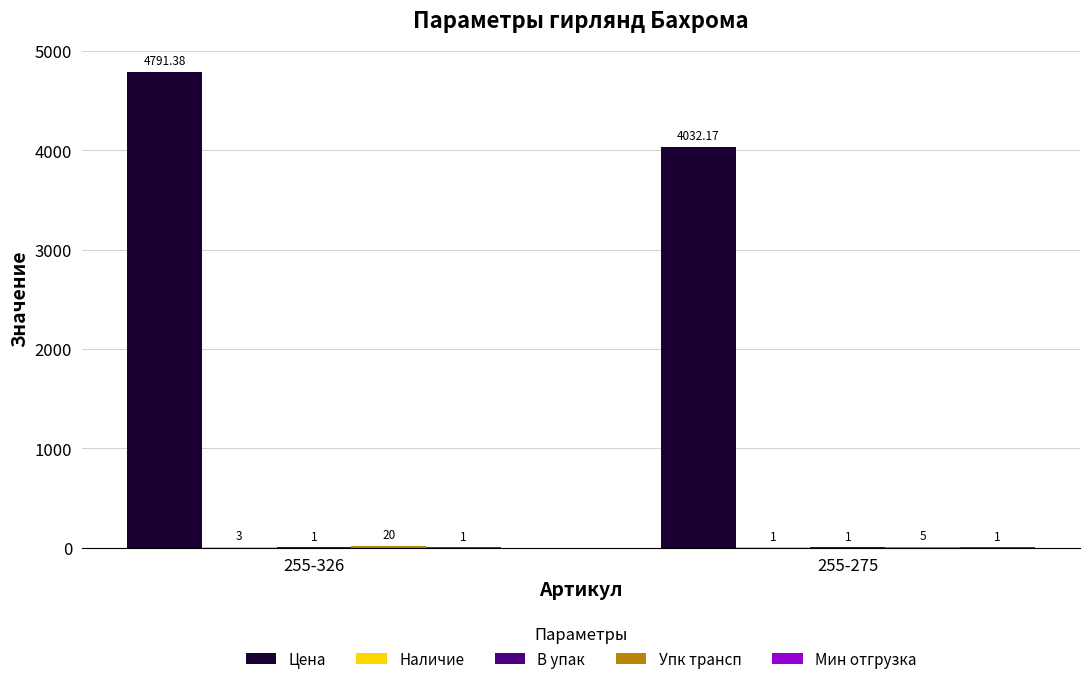

Which series changed the most between 255-326 and 255-275?

Цена